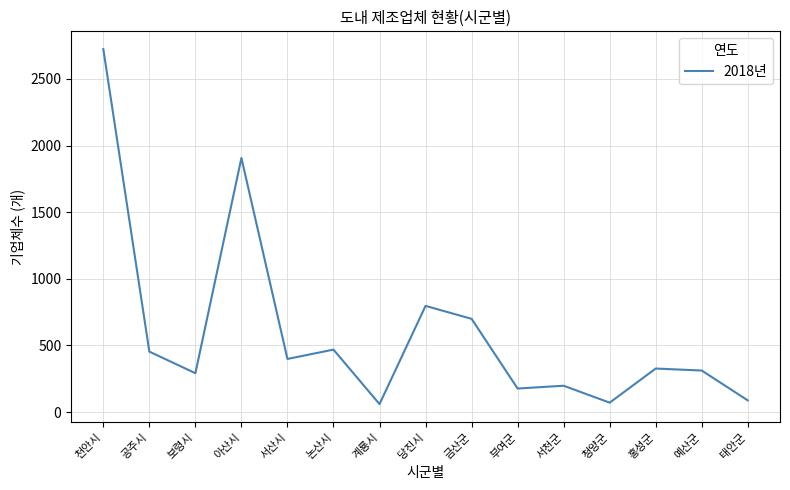

What is the change in value from 당진시 to 금산군?

-97